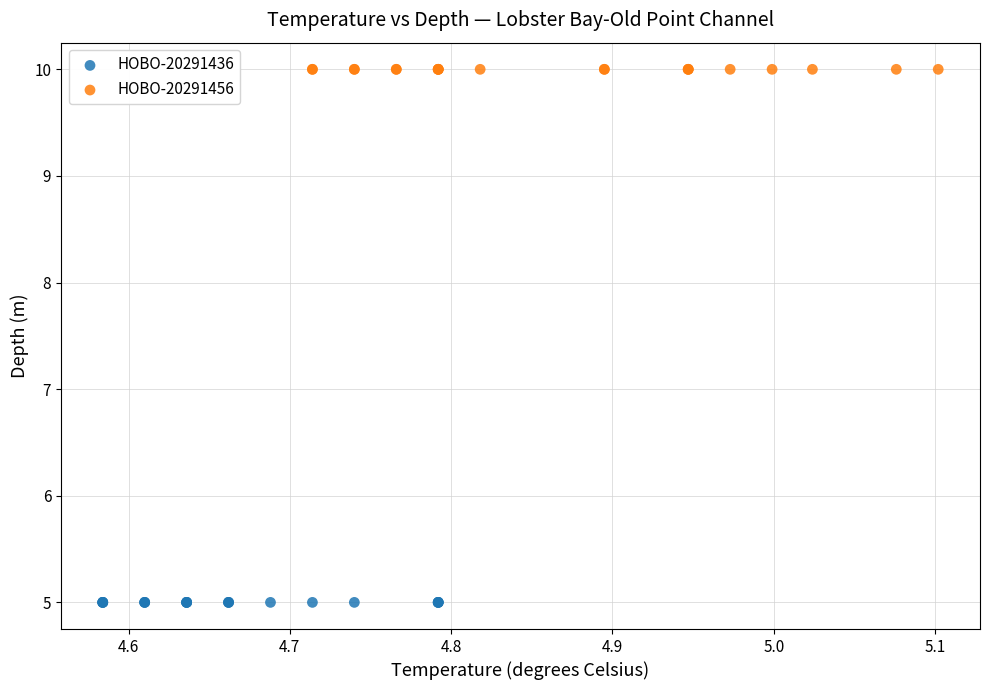

What are all the series names shown in the legend?

HOBO-20291436, HOBO-20291456